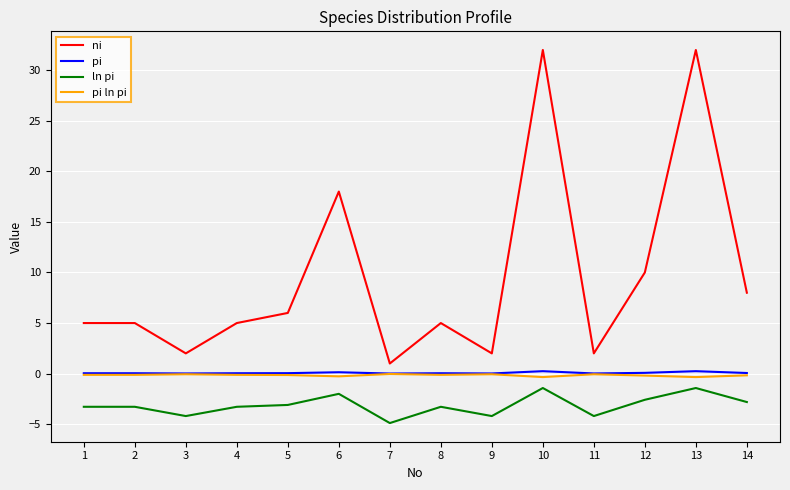

Which series has the largest total across all categories?

ni